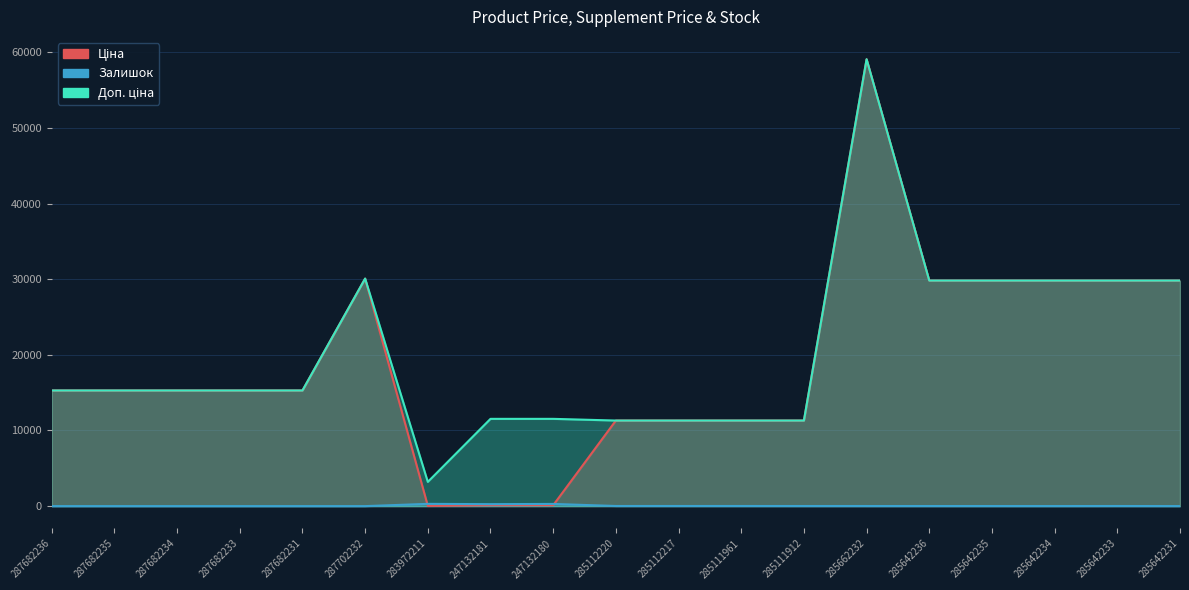

True or false: Ціна and Доп. ціна intersect in this chart.

False